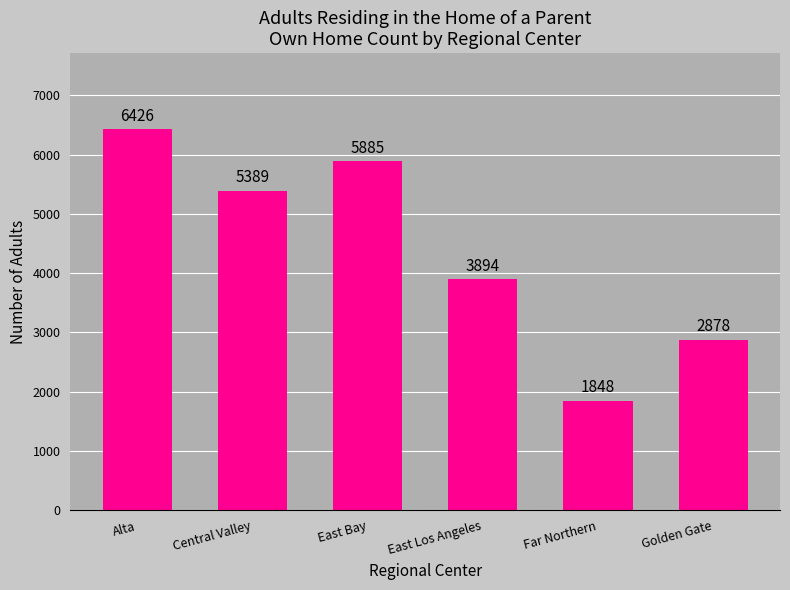

What is the smallest value displayed?

1848